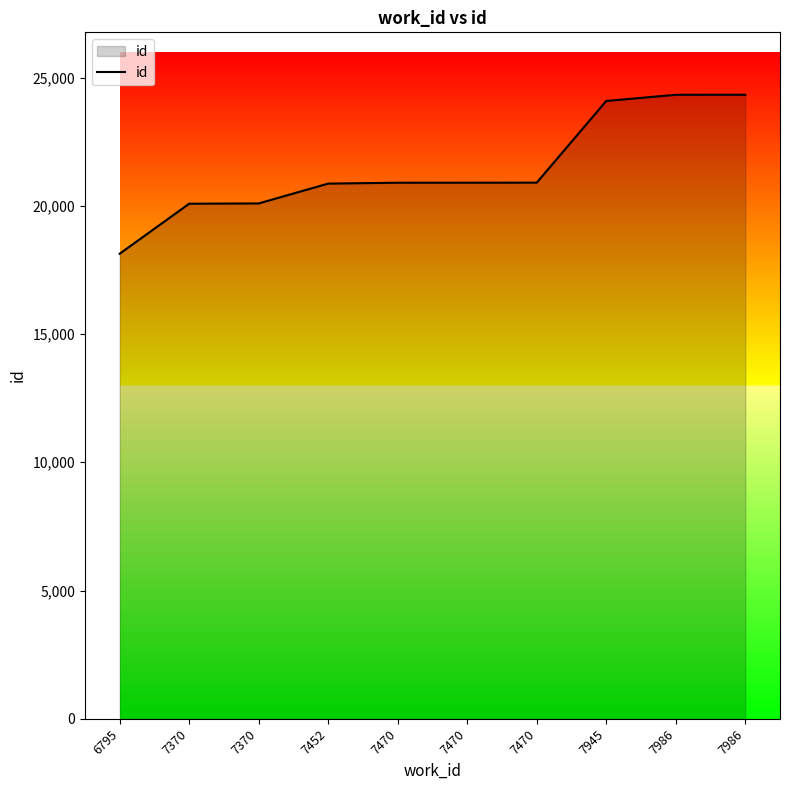

What is the ratio of the value at 7986 to the value at 7470?

1.2